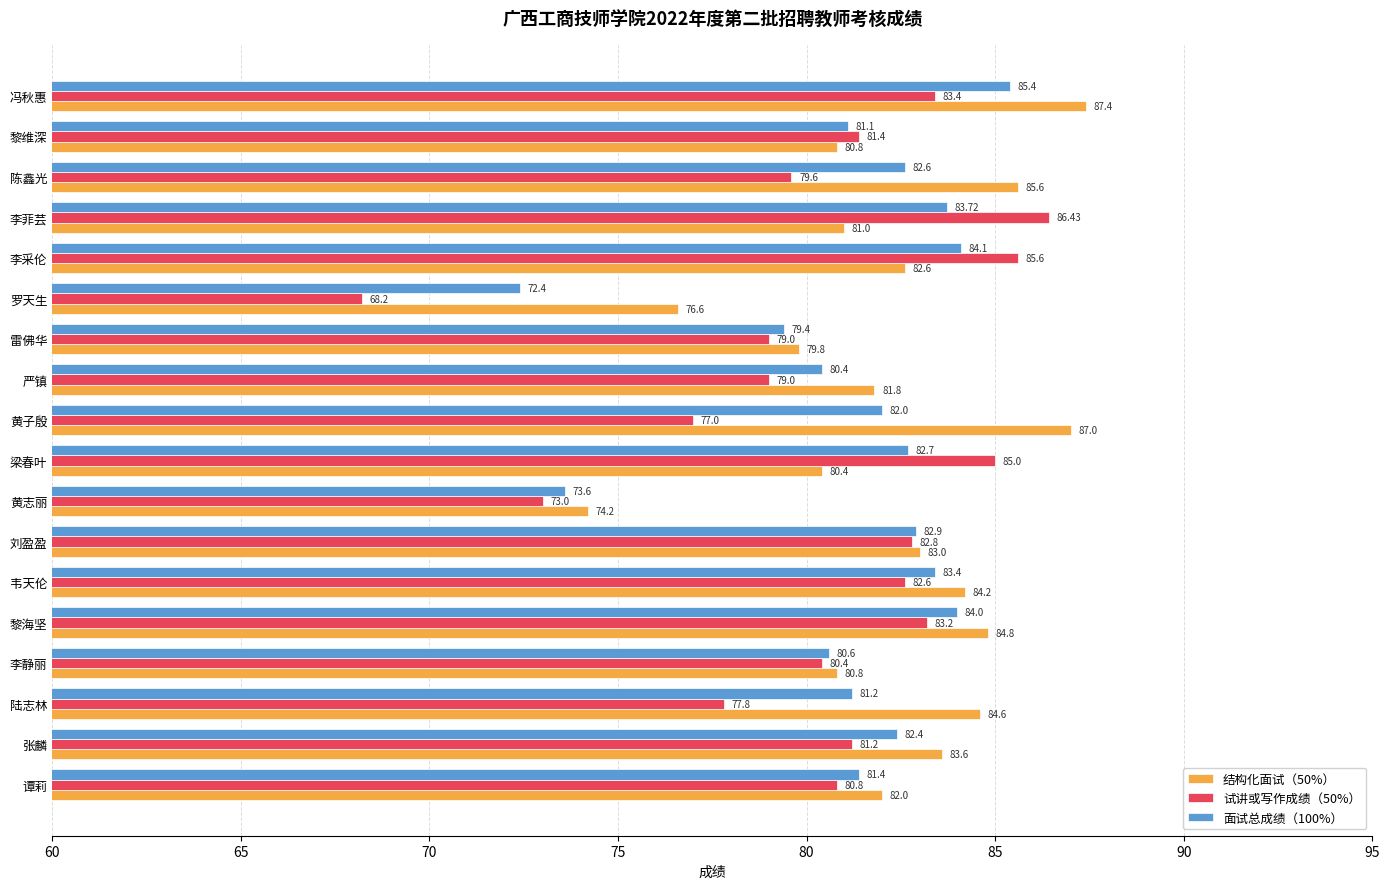

Rank the series by their average value, from lowest to highest.

试讲或写作成绩（50%）, 面试总成绩（100%）, 结构化面试（50%）